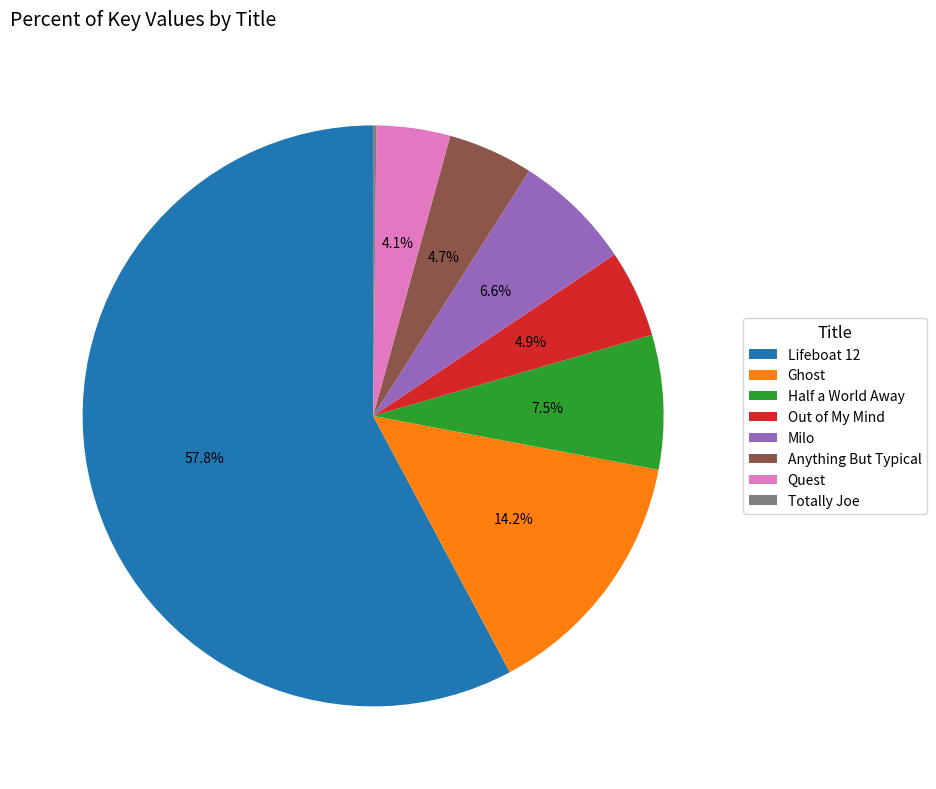

Is the sum of Lifeboat 12 and Half a World Away greater than half?

Yes